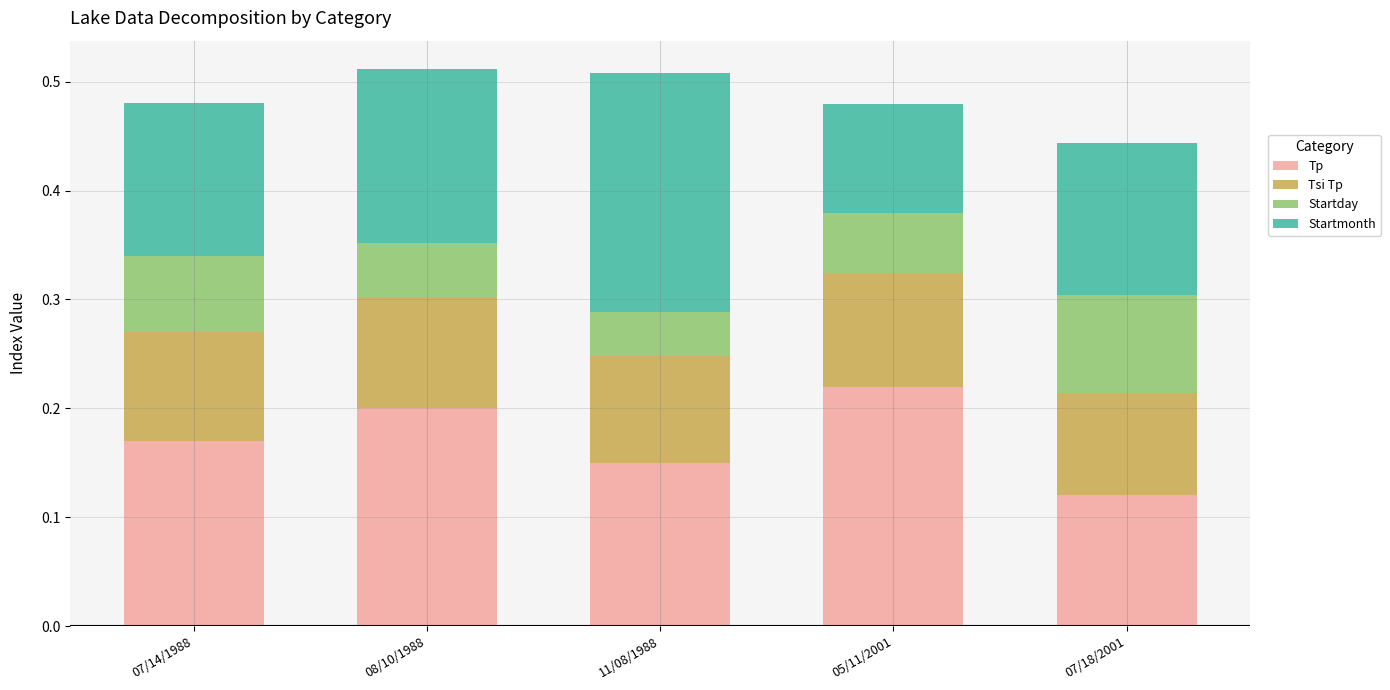

At which label is Tp closest to 0?

07/18/2001